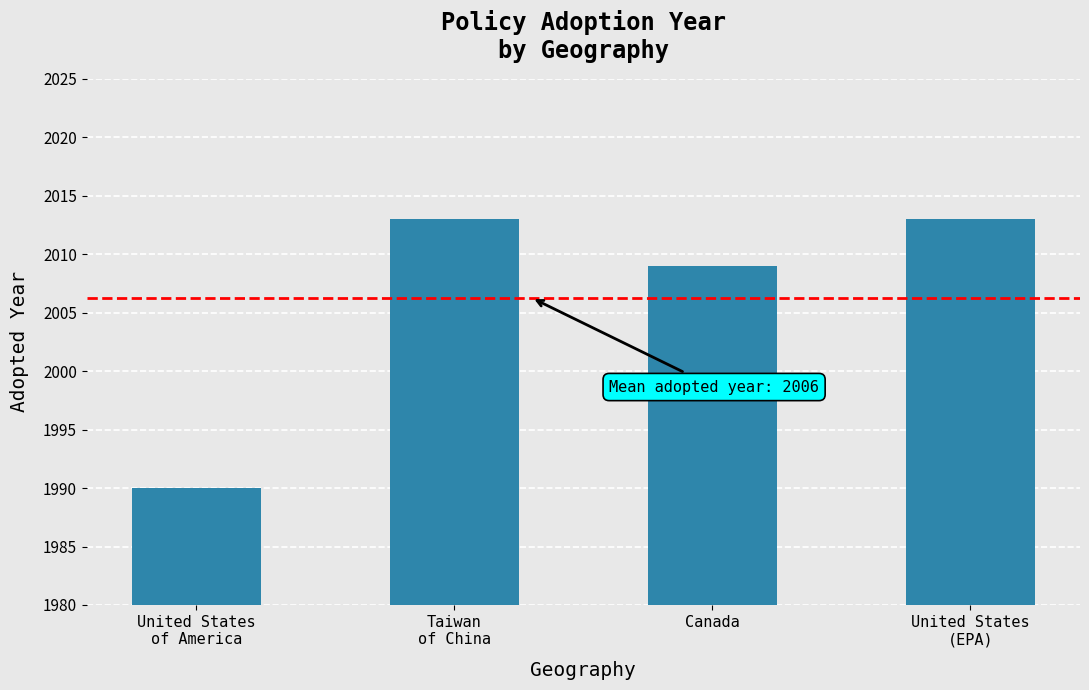

What is the label of the 3rd bar from the right?

Taiwan
of China